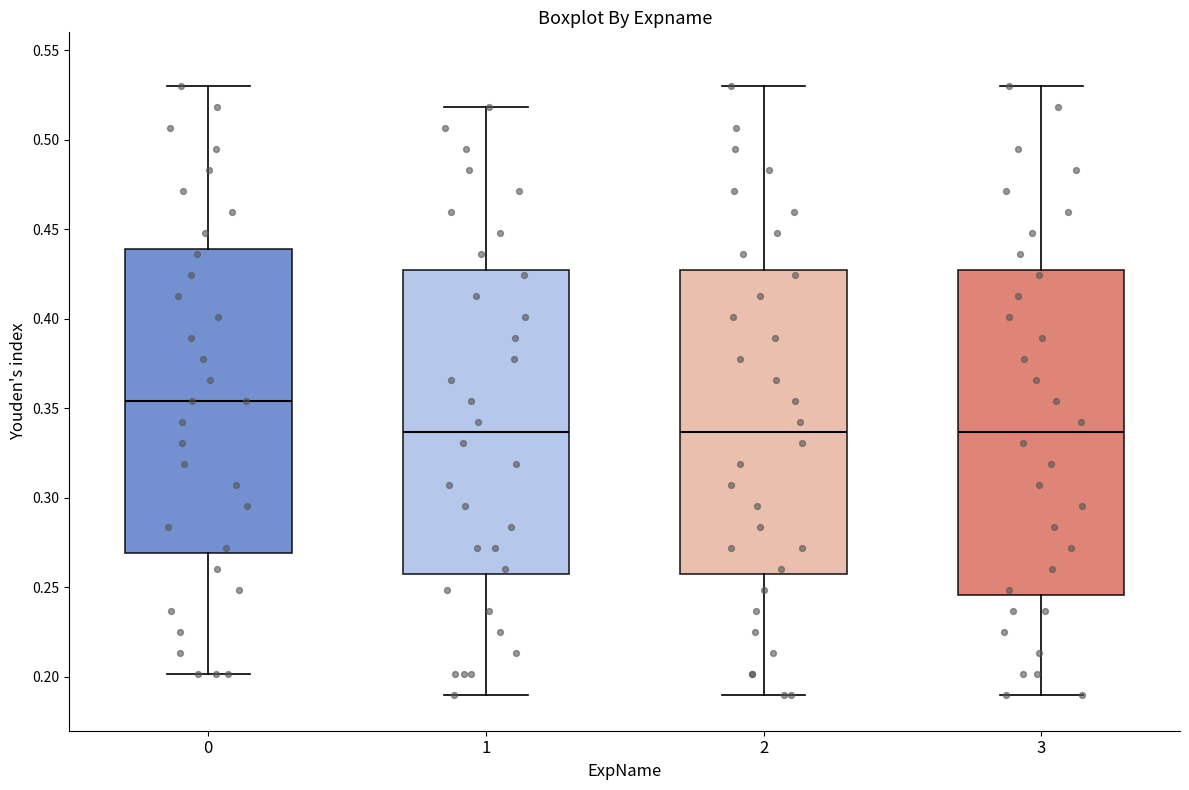

Reading left to right, transcribe this box plot: for each box, give where its median line is, the range the box spans, and where its two whiskers end, as read against the y-axis. The values are not printed on the chart, so give them approximately, as read against the axis.

0: median 0.355, box 0.270 to 0.440, whiskers 0.200 to 0.530
1: median 0.335, box 0.255 to 0.425, whiskers 0.190 to 0.520
2: median 0.335, box 0.255 to 0.425, whiskers 0.190 to 0.530
3: median 0.335, box 0.245 to 0.425, whiskers 0.190 to 0.530